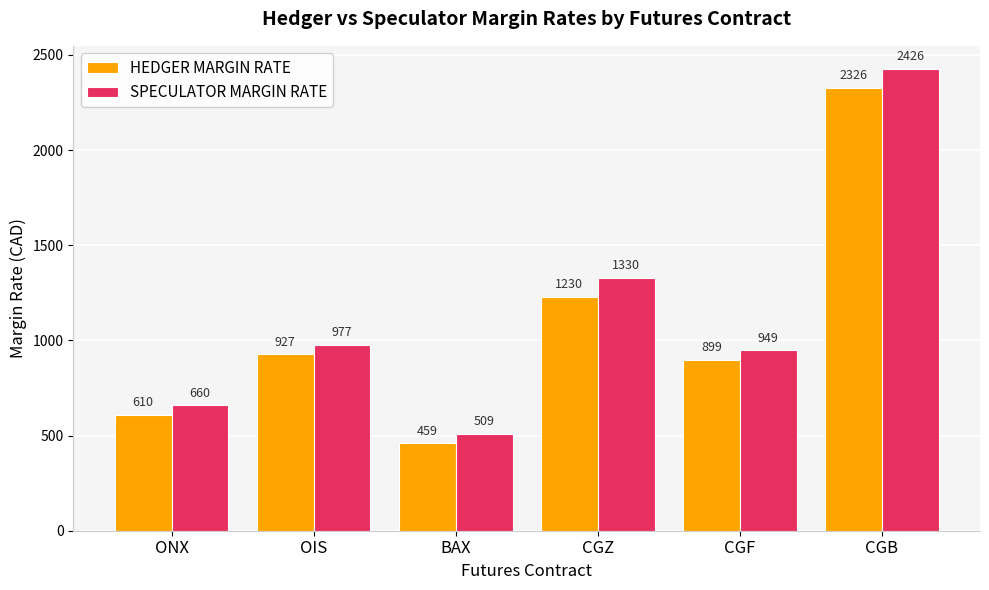

Reading left to right, list all the values displayed in this chart.

HEDGER MARGIN RATE: ONX=610	OIS=927	BAX=459	CGZ=1230	CGF=899	CGB=2326
SPECULATOR MARGIN RATE: ONX=660	OIS=977	BAX=509	CGZ=1330	CGF=949	CGB=2426